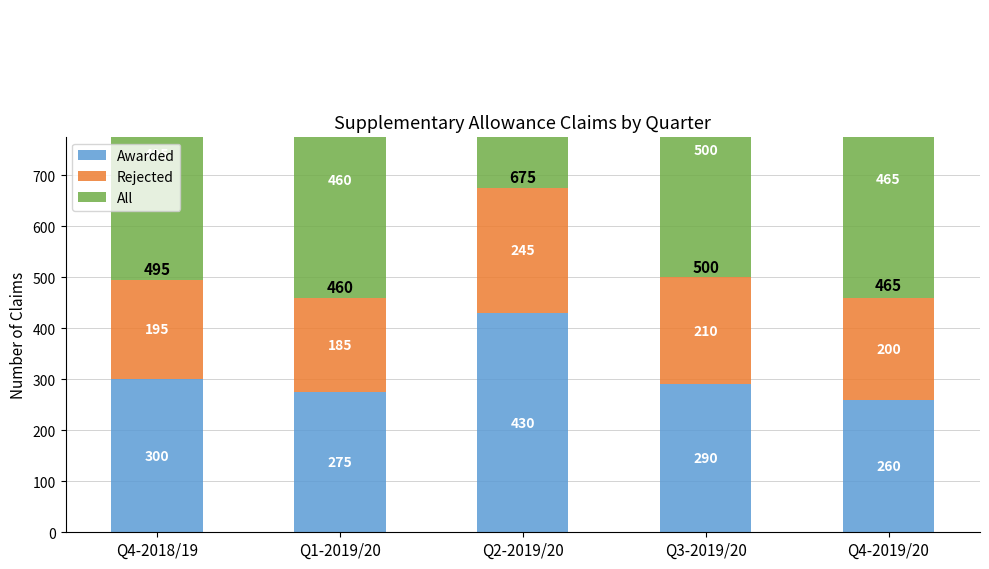

Which category has the lowest value across all series?

Q1-2019/20